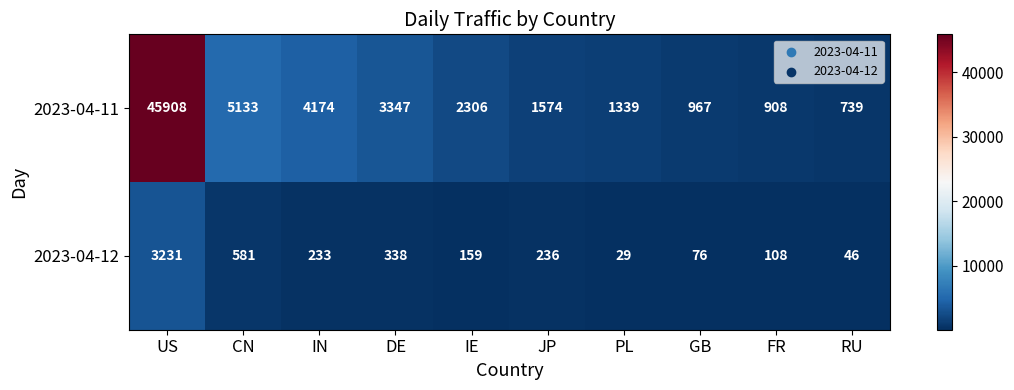

Which series has the widest spread of values?

2023-04-11